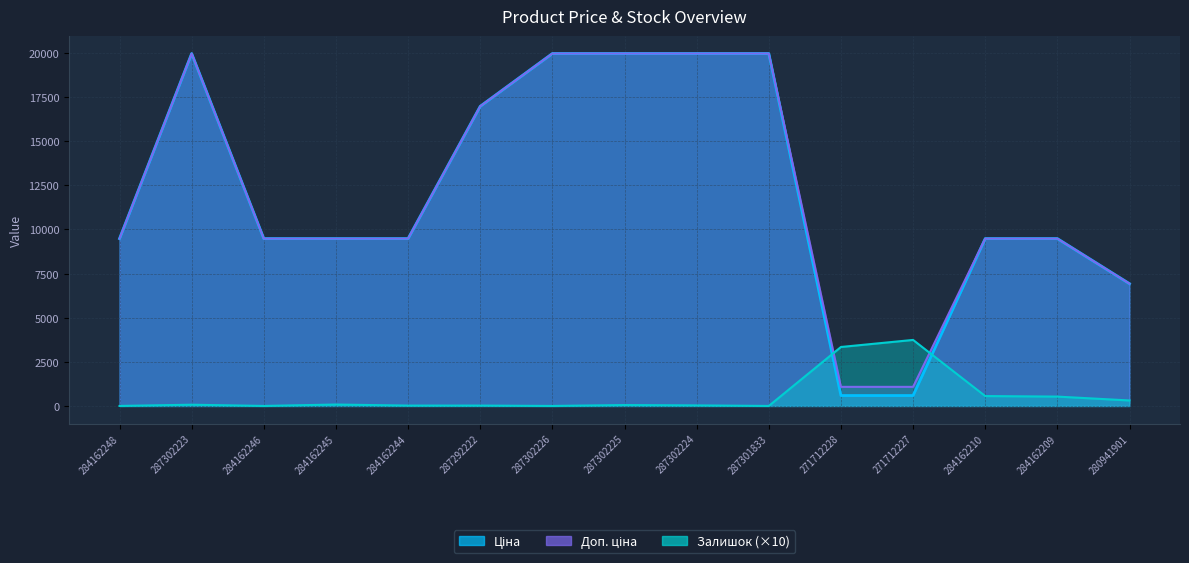

How many categories are shown in the chart?

15